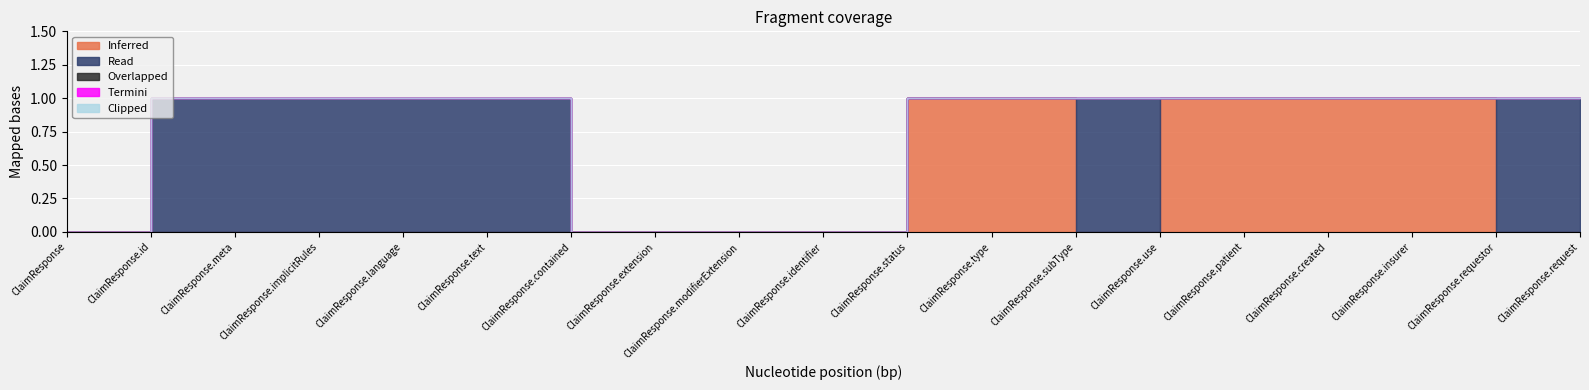

True or false: Read has more than 2 interior local peaks.

False